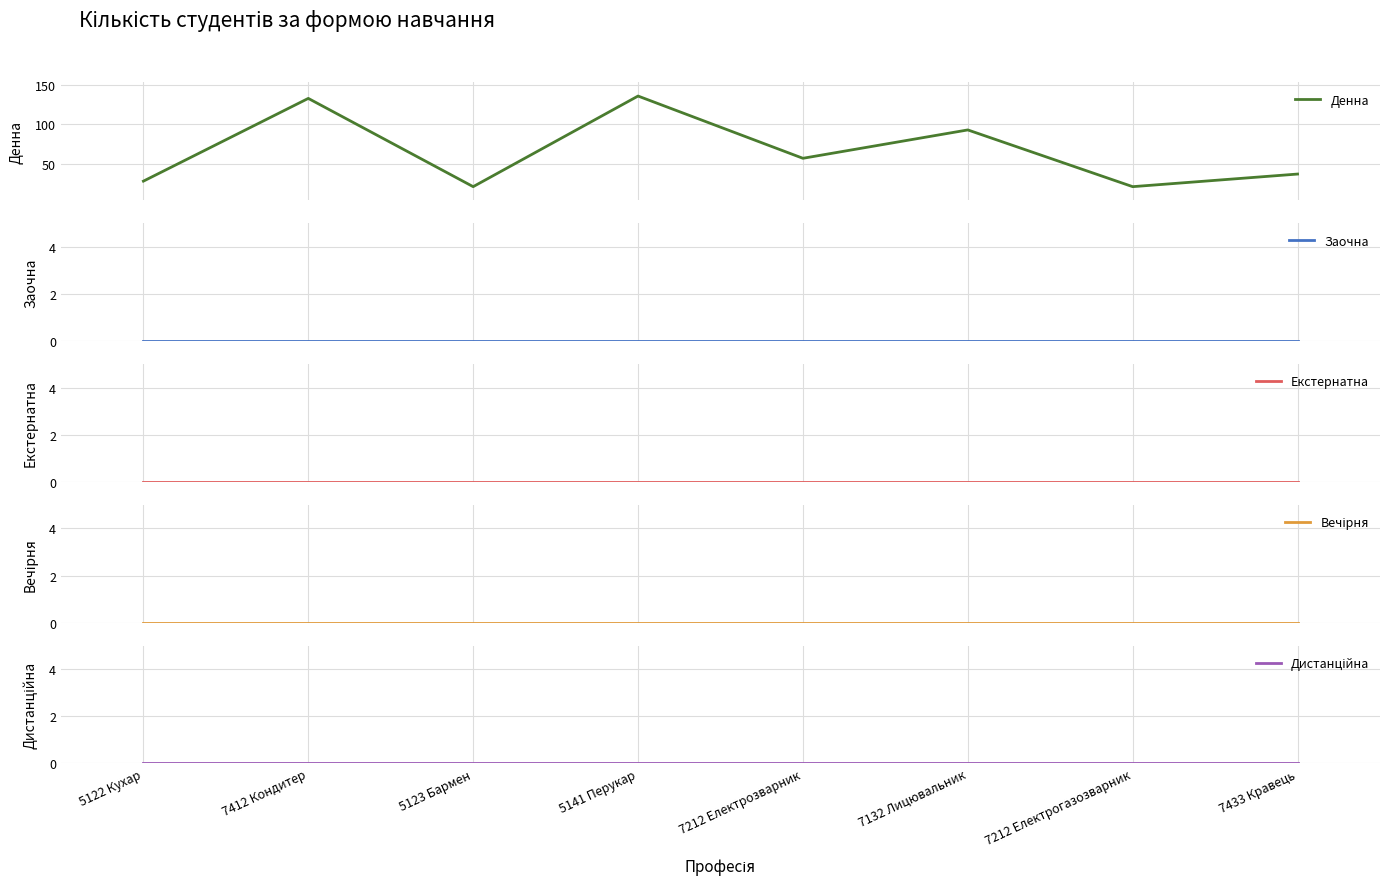

True or false: Дистанційна and Денна cross at least once.

False